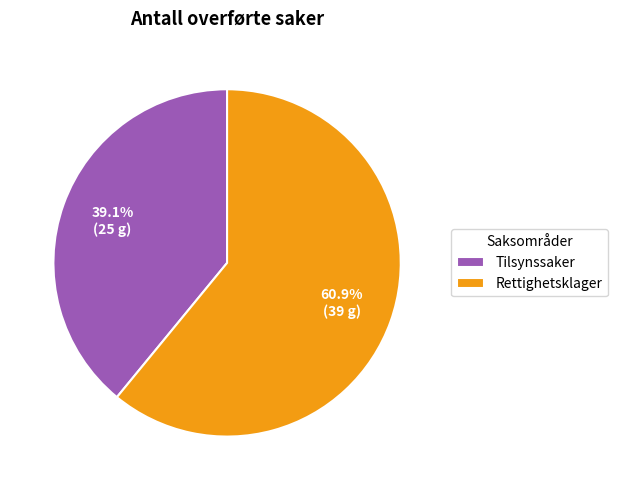

How many slices are in this pie chart?

2